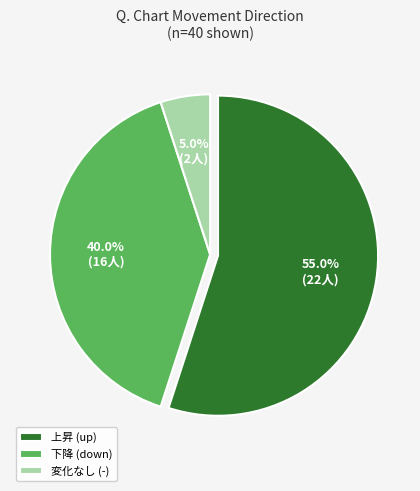

Which has a higher value, 下降 (down) or 変化なし (-)?

下降 (down)